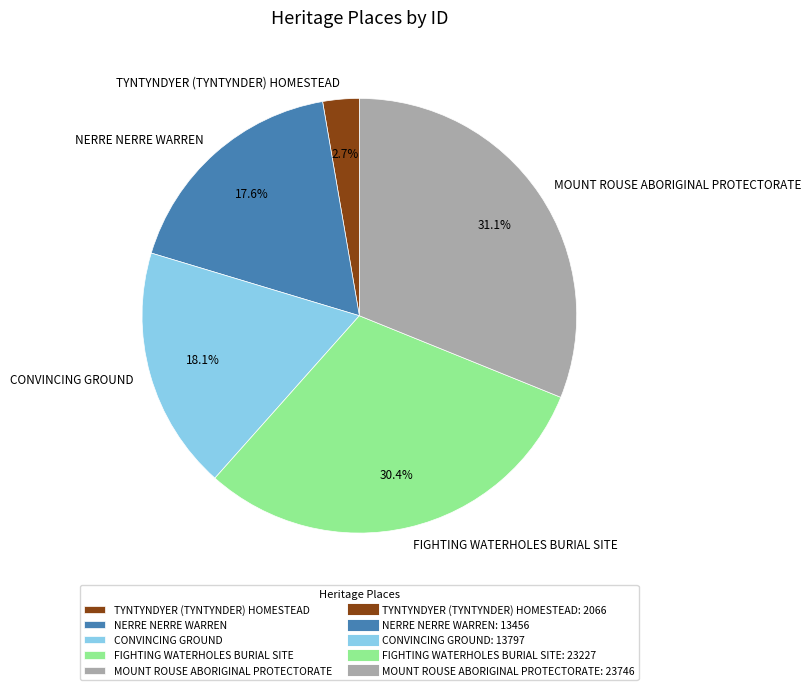

What is the largest slice in the pie chart?

MOUNT ROUSE ABORIGINAL PROTECTORATE